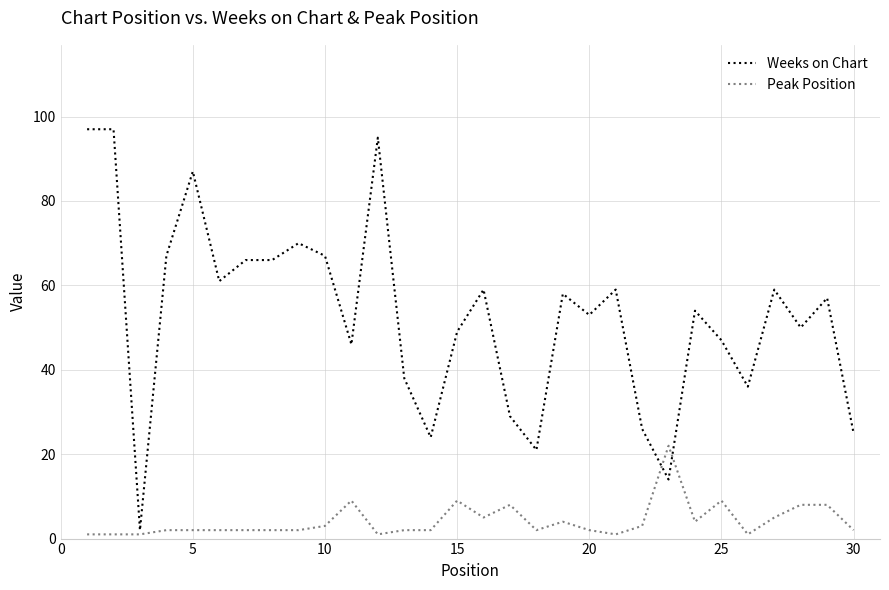

What is the maximum value shown in the chart?

97